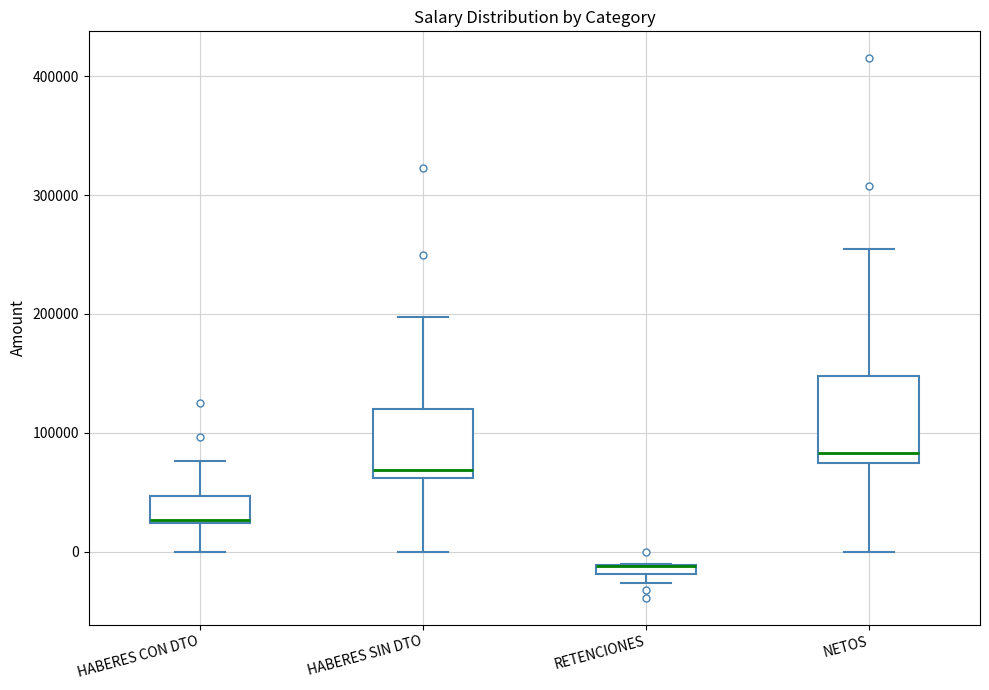

Where is the lower edge of the box for HABERES SIN DTO on the y-axis? The values are not printed on the chart, so give them approximately, as read against the axis.

60000